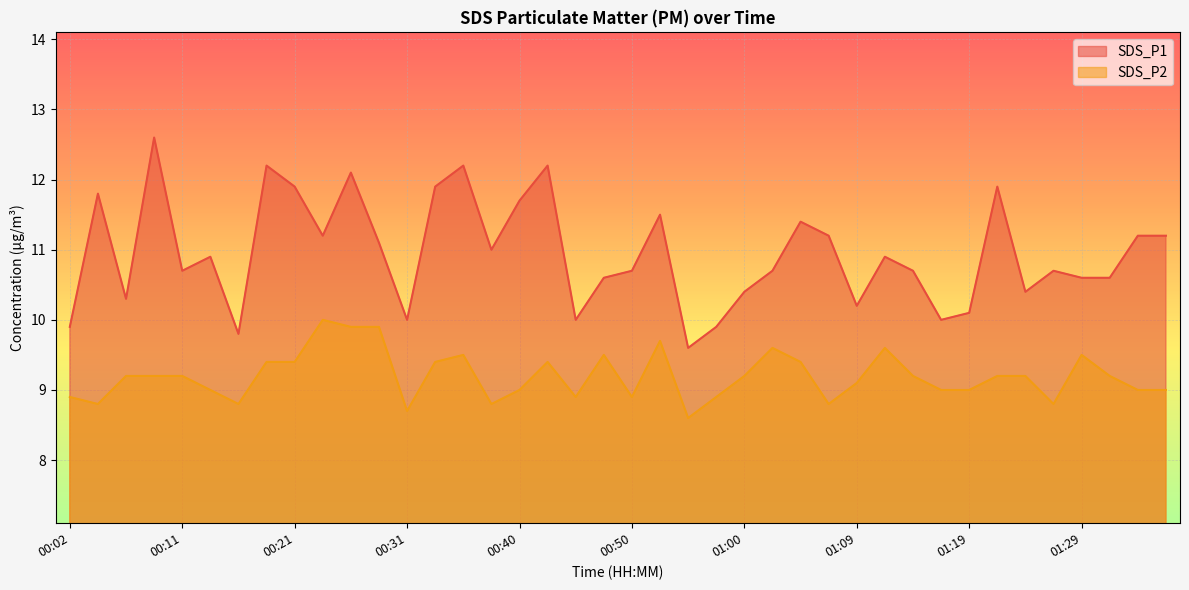

What are all the series names shown in the legend?

SDS_P1, SDS_P2